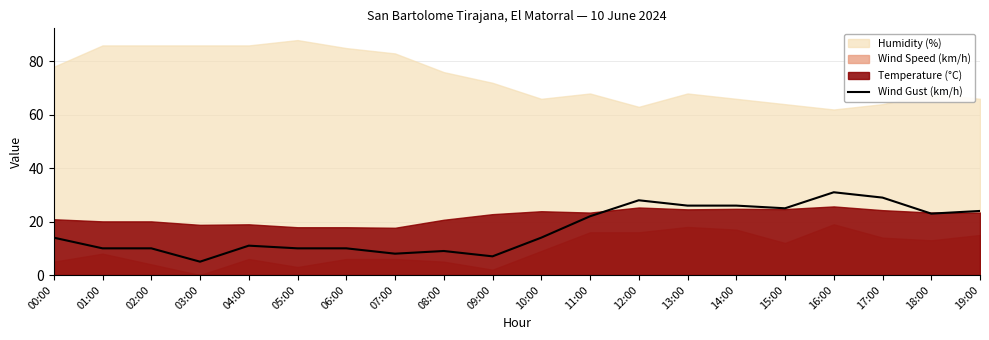

At which label does the data first exceed 14?

11:00